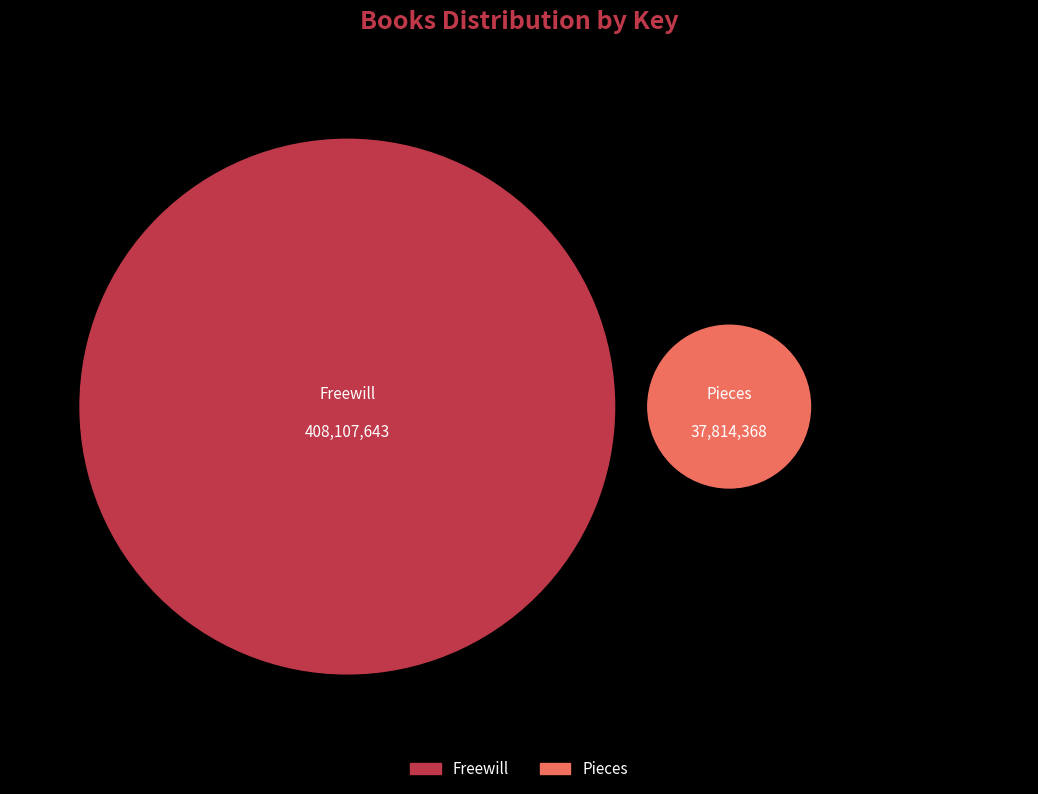

How many segments does this pie chart have?

2